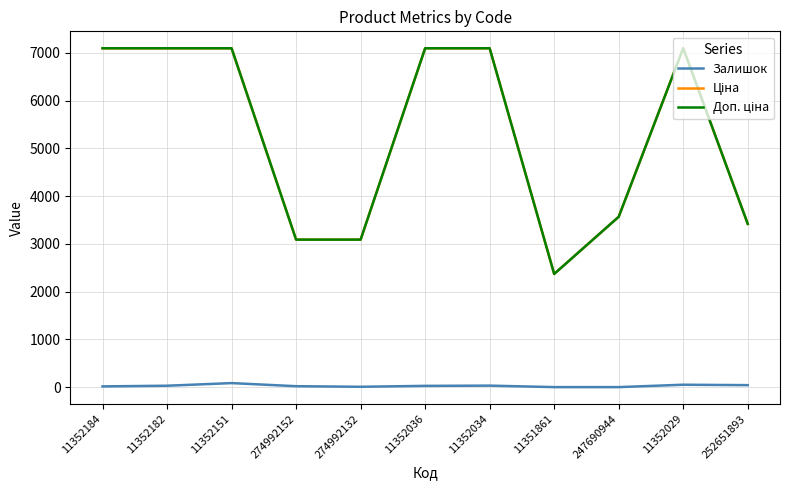

Is it true that Залишок equals 86.0 at 11352151?

True